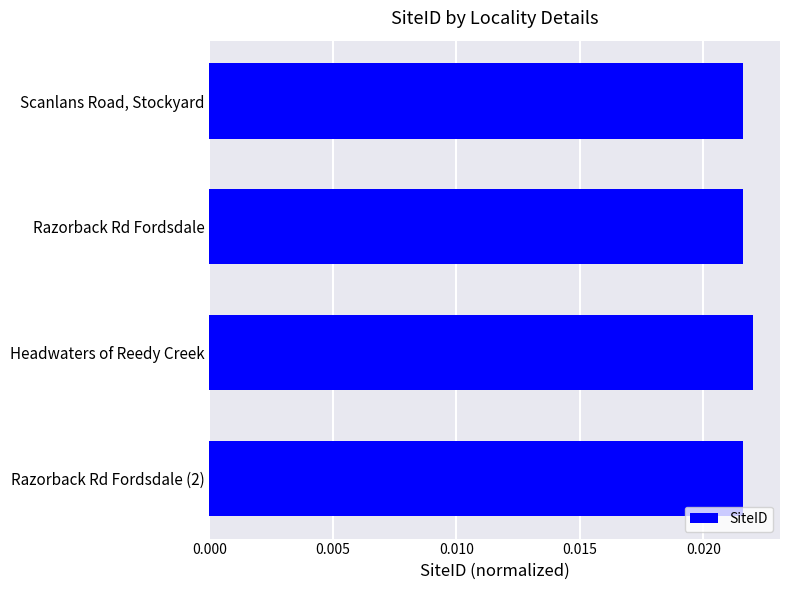

List the labels in order of value, largest first.

Headwaters of Reedy Creek, Scanlans Road, Stockyard, Razorback Rd Fordsdale, Razorback Rd Fordsdale (2)